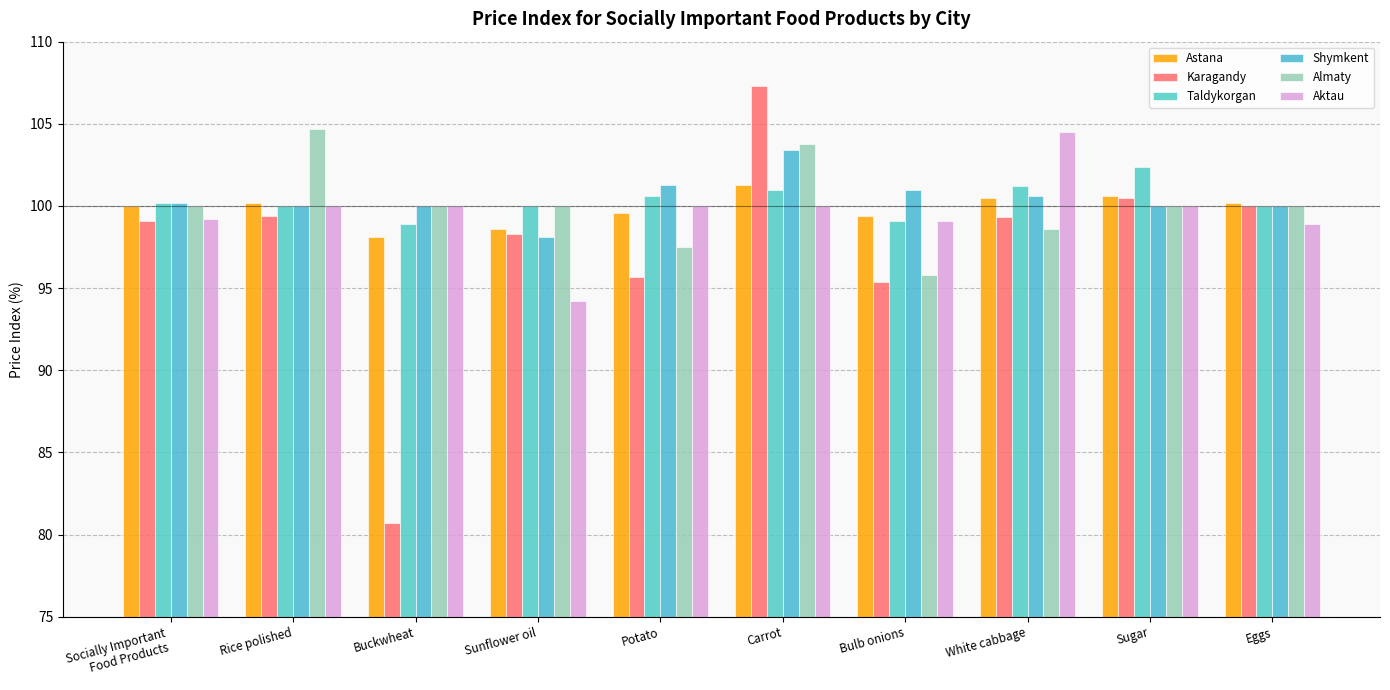

Where is Astana nearest to the value 99?

Sunflower oil